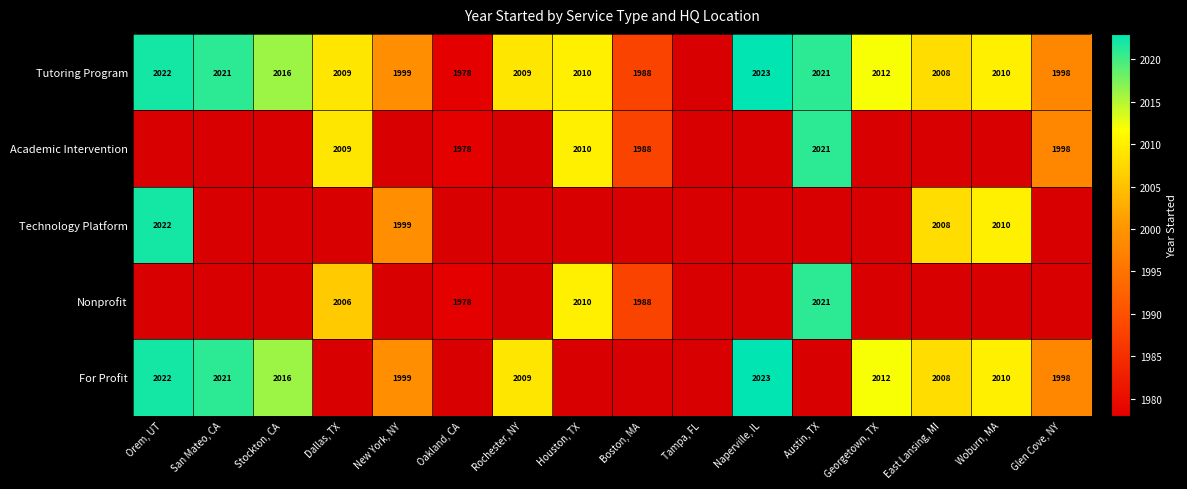

Is the value of Tutoring Program at Oakland, CA greater than the value of Nonprofit at Boston, MA?

No